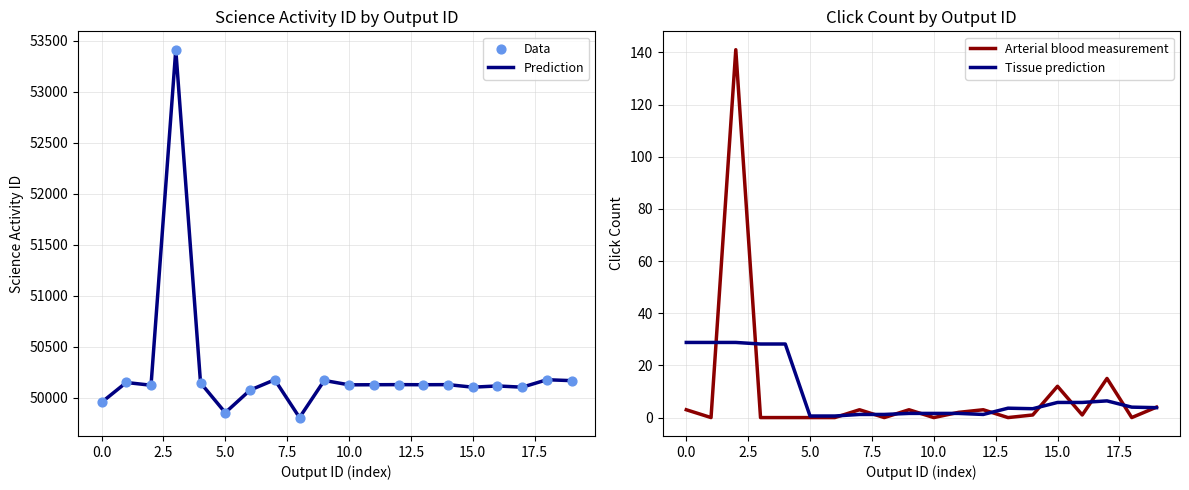

Which series contains the highest Y value?

Prediction